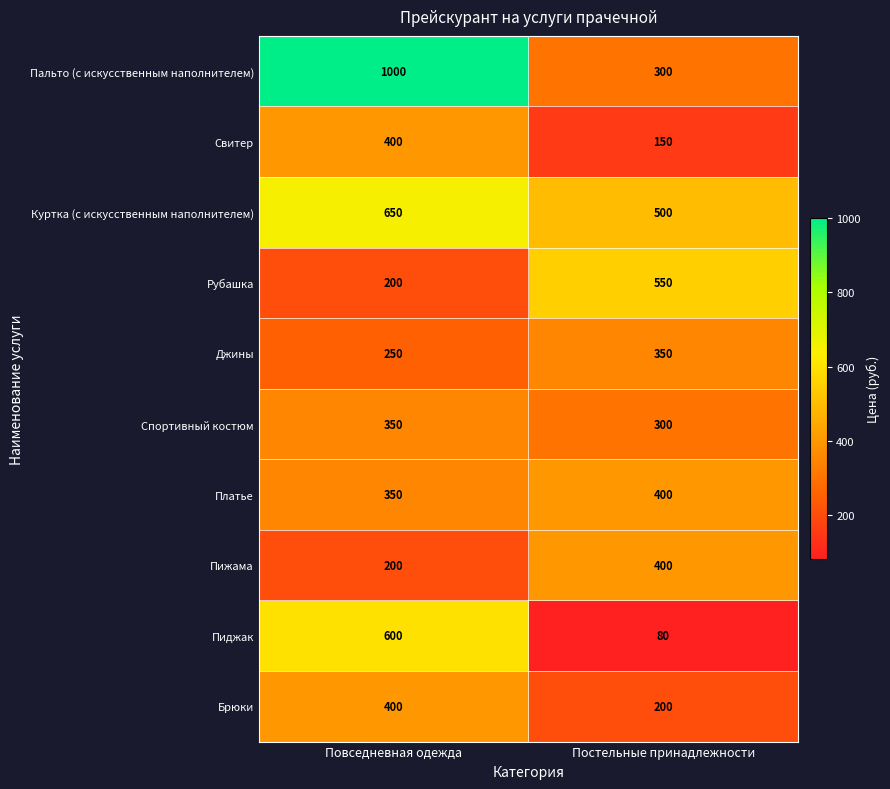

What is the sum of the Брюки values at Постельные принадлежности and Повседневная одежда?

600